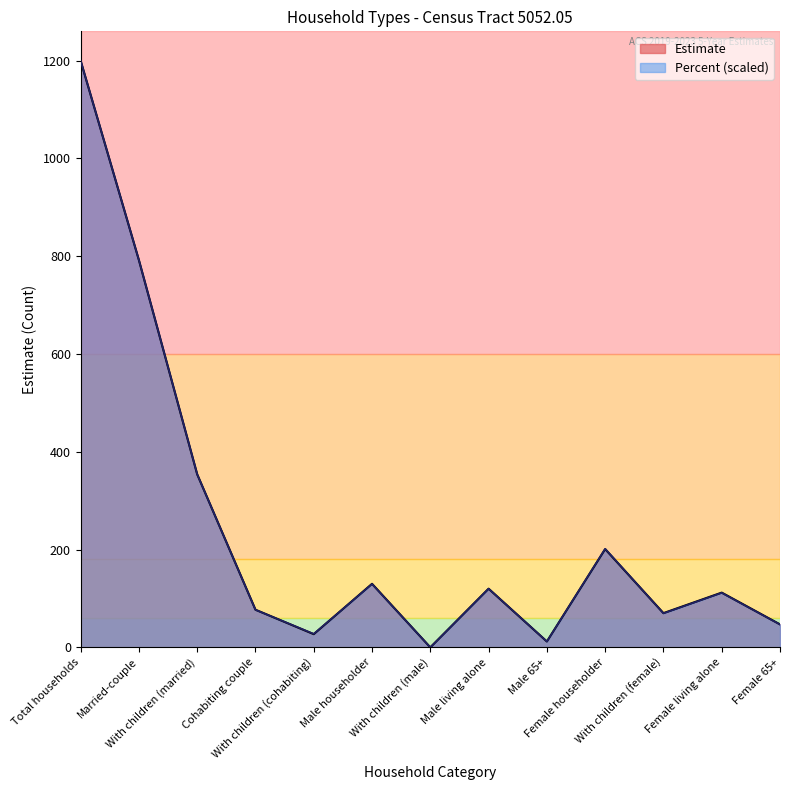

True or false: Percent has more than 1 points higher than both neighbors.

True